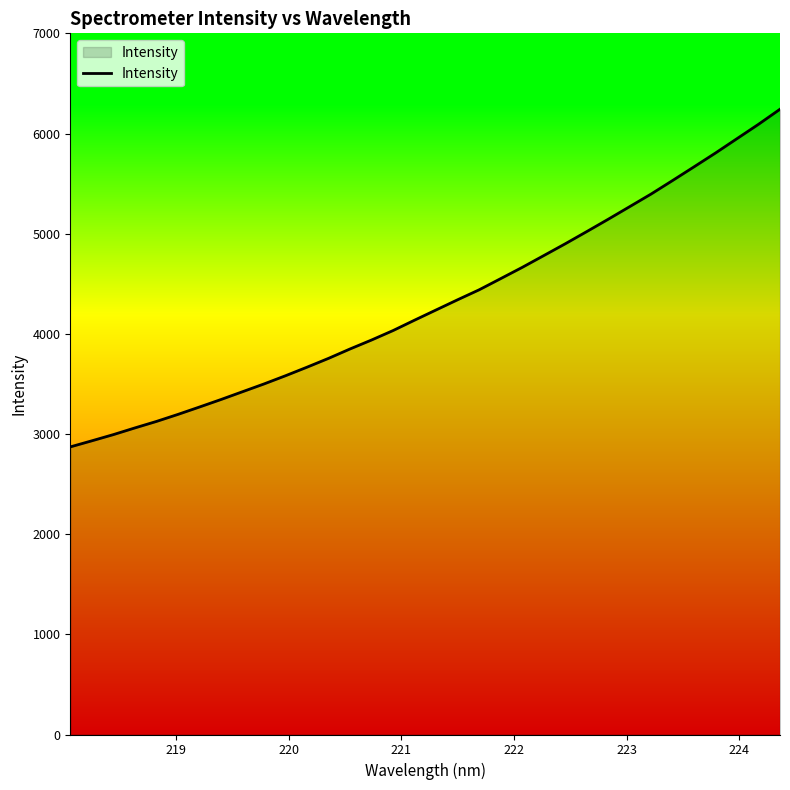

What is the greatest value displayed?

6242.3